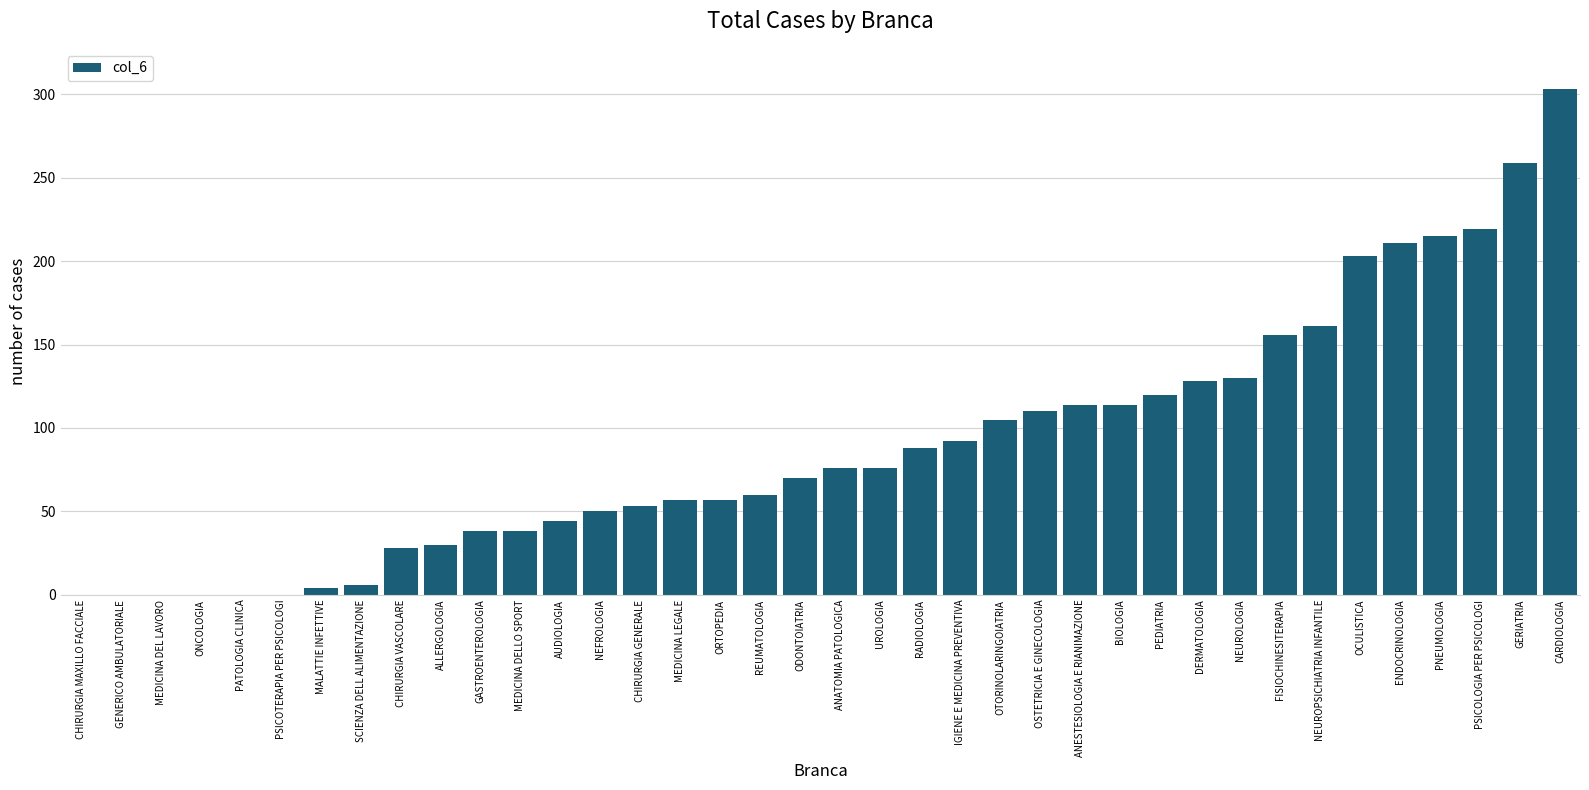

Reading right to left, transcribe all the data shown in this chart.

CARDIOLOGIA=303.0	GERIATRIA=259.0	PSICOLOGIA PER PSICOLOGI=219.0	PNEUMOLOGIA=215.0	ENDOCRINOLOGIA=211.0	OCULISTICA=203.0	NEUROPSICHIATRIA INFANTILE=161.0	FISIOCHINESITERAPIA=156.0	NEUROLOGIA=130.0	DERMATOLOGIA=128.0	PEDIATRIA=120.0	BIOLOGIA=114.0	ANESTESIOLOGIA E RIANIMAZIONE=114.0	OSTETRICIA E GINECOLOGIA=110.0	OTORINOLARINGOIATRIA=105.0	IGIENE E MEDICINA PREVENTIVA=92.0	RADIOLOGIA=88.0	UROLOGIA=76.0	ANATOMIA PATOLOGICA=76.0	ODONTOIATRIA=70.0	REUMATOLOGIA=60.0	ORTOPEDIA=57.0	MEDICINA LEGALE=57.0	CHIRURGIA GENERALE=53.5	NEFROLOGIA=50.0	AUDIOLOGIA=44.0	MEDICINA DELLO SPORT=38.0	GASTROENTEROLOGIA=38.0	ALLERGOLOGIA=30.0	CHIRURGIA VASCOLARE=28.0	SCIENZA DELL ALIMENTAZIONE=6.0	MALATTIE INFETTIVE=4.0	PSICOTERAPIA PER PSICOLOGI=0.0	PATOLOGIA CLINICA=0.0	ONCOLOGIA=0.0	MEDICINA DEL LAVORO=0.0	GENERICO AMBULATORIALE=0.0	CHIRURGIA MAXILLO FACCIALE=0.0